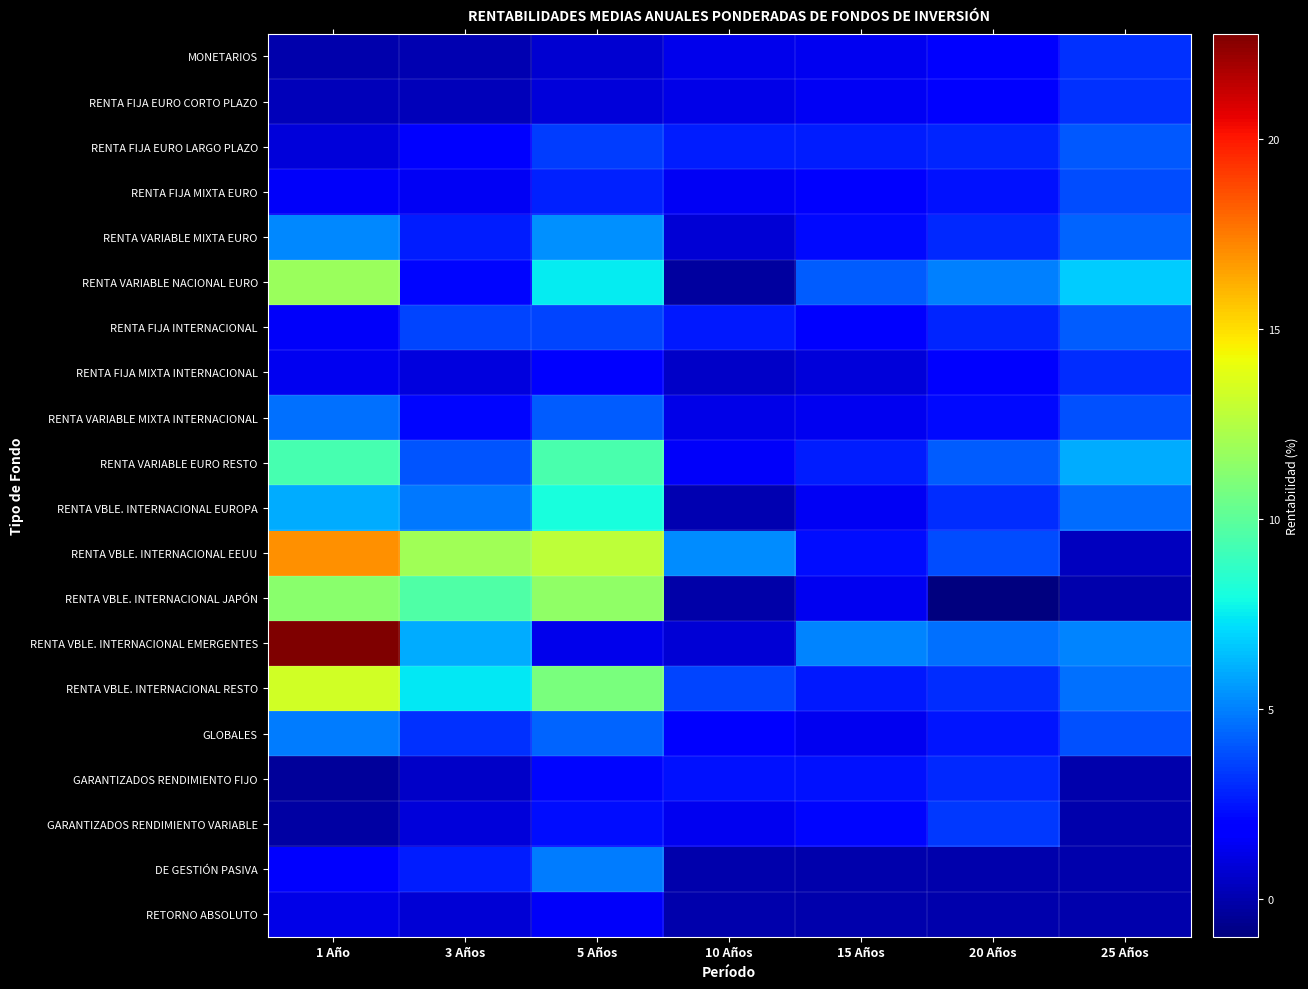

Reading left to right, transcribe all the data shown in this chart.

MONETARIOS: 1 Año=-0.0	3 Años=0.1	5 Años=0.7	10 Años=1.2	15 Años=1.4	20 Años=1.8	25 Años=3.1
RENTA FIJA EURO CORTO PLAZO: 1 Año=0.3	3 Años=0.3	5 Años=0.9	10 Años=1.2	15 Años=1.5	20 Años=1.9	25 Años=3.1
RENTA FIJA EURO LARGO PLAZO: 1 Año=0.9	3 Años=2.0	5 Años=3.4	10 Años=2.7	15 Años=2.6	20 Años=2.9	25 Años=4.0
RENTA FIJA MIXTA EURO: 1 Año=1.5	3 Años=1.5	5 Años=2.8	10 Años=1.5	15 Años=2.0	20 Años=2.4	25 Años=3.8
RENTA VARIABLE MIXTA EURO: 1 Año=5.2	3 Años=2.7	5 Años=5.4	10 Años=0.9	15 Años=2.2	20 Años=3.0	25 Años=4.3
RENTA VARIABLE NACIONAL EURO: 1 Año=11.7	3 Años=2.1	5 Años=7.5	10 Años=-0.3	15 Años=4.2	20 Años=5.0	25 Años=6.7
RENTA FIJA INTERNACIONAL: 1 Año=1.5	3 Años=3.6	5 Años=3.6	10 Años=2.6	15 Años=2.0	20 Años=2.9	25 Años=4.2
RENTA FIJA MIXTA INTERNACIONAL: 1 Año=1.4	3 Años=1.0	5 Años=1.8	10 Años=0.5	15 Años=0.9	20 Años=1.7	25 Años=3.1
RENTA VARIABLE MIXTA INTERNACIONAL: 1 Año=4.7	3 Años=2.2	5 Años=4.2	10 Años=1.2	15 Años=1.4	20 Años=2.2	25 Años=3.9
RENTA VARIABLE EURO RESTO: 1 Año=9.4	3 Años=4.0	5 Años=9.4	10 Años=1.5	15 Años=2.7	20 Años=4.2	25 Años=6.0
RENTA VBLE. INTERNACIONAL EUROPA: 1 Año=6.0	3 Años=4.8	5 Años=8.1	10 Años=0.1	15 Años=1.5	20 Años=3.1	25 Años=4.5
RENTA VBLE. INTERNACIONAL EEUU: 1 Año=16.9	3 Años=11.9	5 Años=12.8	10 Años=5.3	15 Años=2.3	20 Años=3.8	25 Años=0.4
RENTA VBLE. INTERNACIONAL JAPÓN: 1 Año=11.3	3 Años=9.7	5 Años=11.5	10 Años=-0.1	15 Años=1.3	20 Años=-1.0	25 Años=0.0
RENTA VBLE. INTERNACIONAL EMERGENTES: 1 Año=22.8	3 Años=6.0	5 Años=1.3	10 Años=0.8	15 Años=5.0	20 Años=4.7	25 Años=5.1
RENTA VBLE. INTERNACIONAL RESTO: 1 Año=13.3	3 Años=7.4	5 Años=10.8	10 Años=3.6	15 Años=2.6	20 Años=3.0	25 Años=4.6
GLOBALES: 1 Año=4.9	3 Años=3.2	5 Años=4.3	10 Años=1.8	15 Años=1.4	20 Años=2.5	25 Años=3.9
GARANTIZADOS RENDIMIENTO FIJO: 1 Año=-0.4	3 Años=0.6	5 Años=2.1	10 Años=2.4	15 Años=2.4	20 Años=2.9	25 Años=0.0
GARANTIZADOS RENDIMIENTO VARIABLE: 1 Año=-0.2	3 Años=0.9	5 Años=2.3	10 Años=1.4	15 Años=2.1	20 Años=3.3	25 Años=0.0
DE GESTIÓN PASIVA: 1 Año=1.9	3 Años=2.7	5 Años=4.9	10 Años=0.0	15 Años=0.0	20 Años=0.0	25 Años=0.0
RETORNO ABSOLUTO: 1 Año=1.2	3 Años=0.8	5 Años=1.5	10 Años=0.0	15 Años=0.0	20 Años=0.0	25 Años=0.0